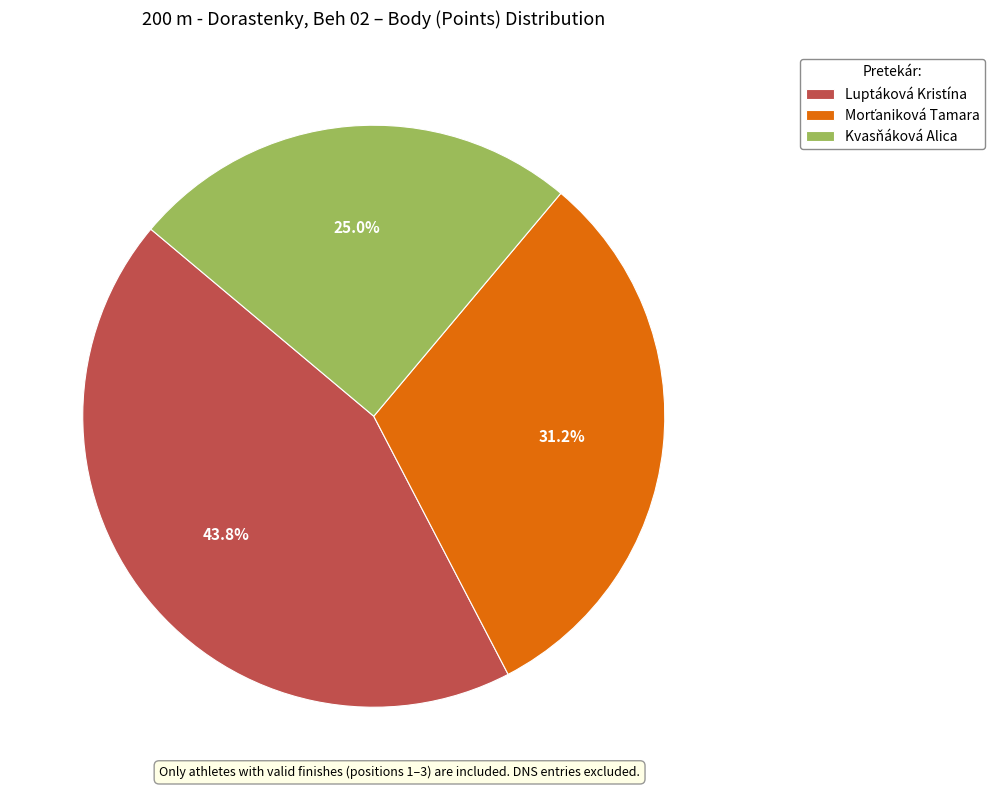

What is the largest slice in the pie chart?

Luptáková Kristína